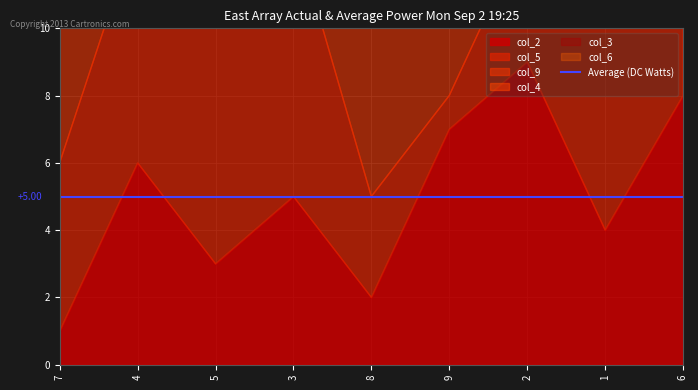

At which category does col_2 reach its first local peak?

4